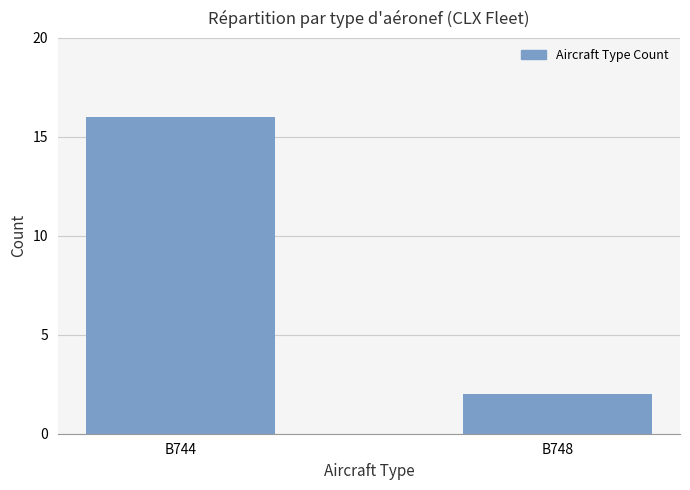

At which category does the chart reach its minimum across all series?

B748